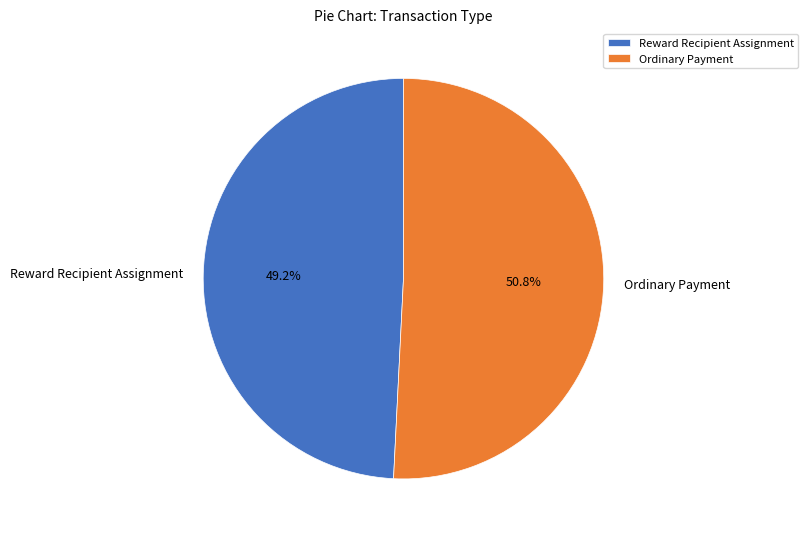

Which slice is the smallest?

Reward Recipient Assignment